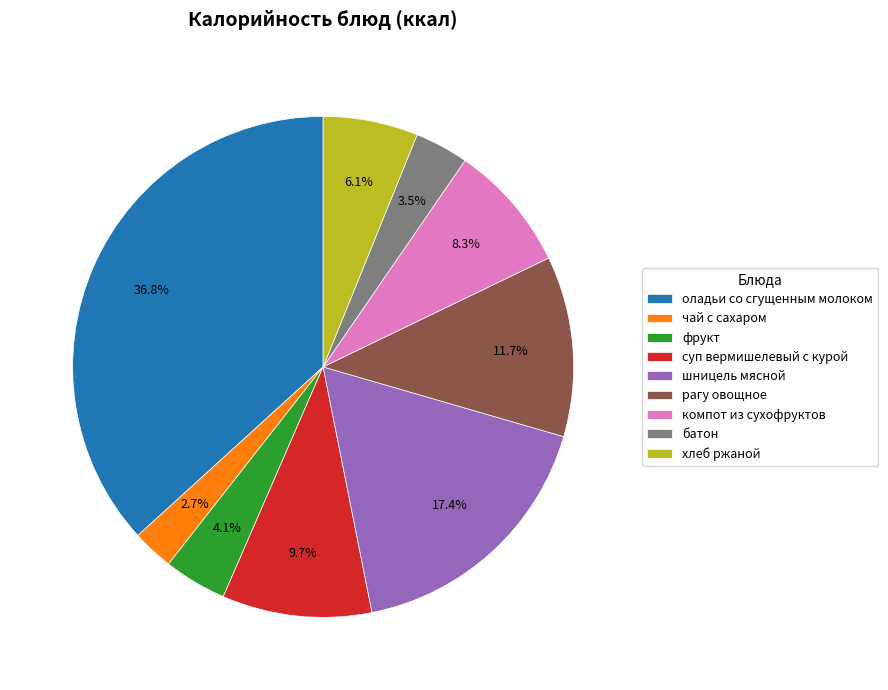

True or false: хлеб ржаной accounts for 1% of the total.

False